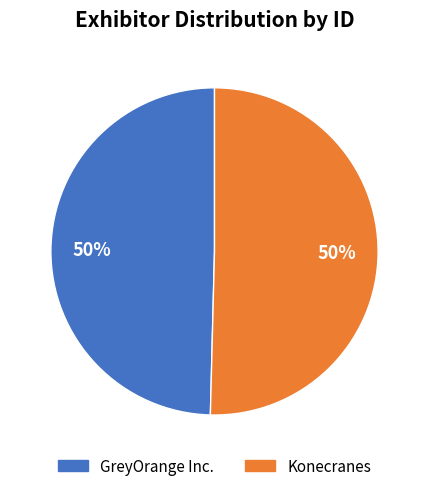

How many segments does this pie chart have?

2